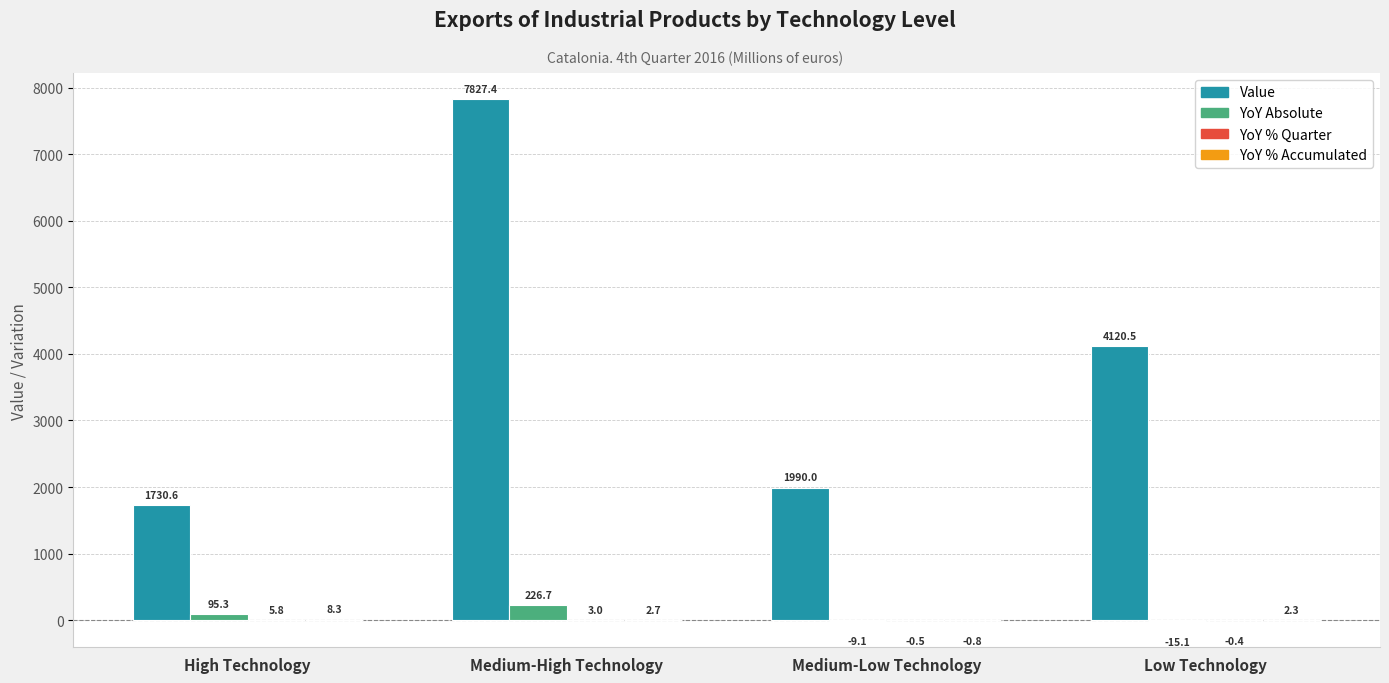

Is it true that Value equals 2926.8 at High Technology?

False